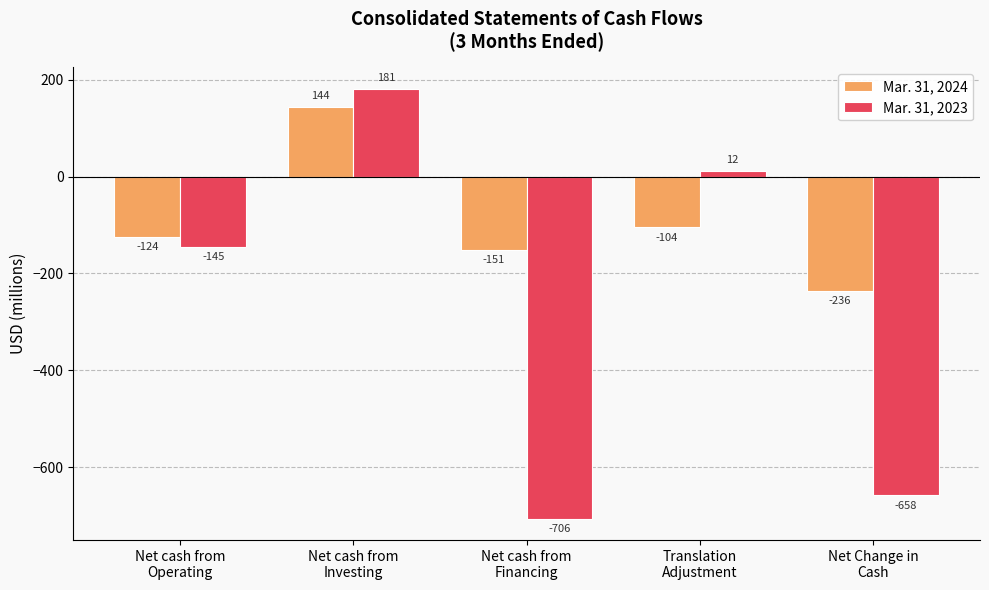

Reading left to right, transcribe all the data shown in this chart.

Mar. 31, 2024: Net cash from
Operating=-124	Net cash from
Investing=144	Net cash from
Financing=-151	Translation
Adjustment=-104	Net Change in
Cash=-236
Mar. 31, 2023: Net cash from
Operating=-145	Net cash from
Investing=181	Net cash from
Financing=-706	Translation
Adjustment=12	Net Change in
Cash=-658